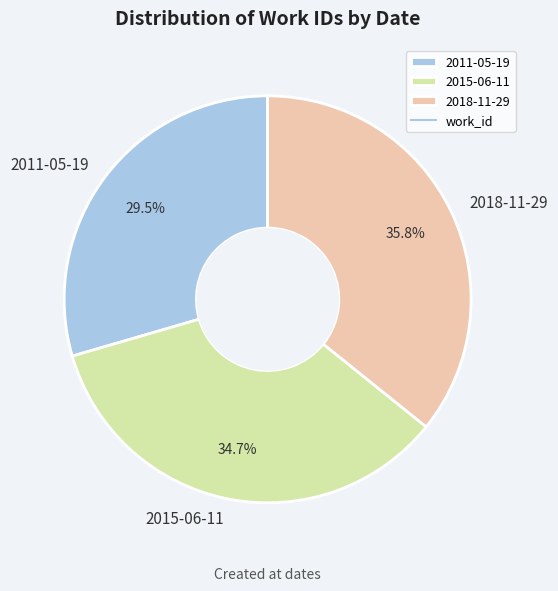

Which category has the biggest portion of the pie?

2018-11-29